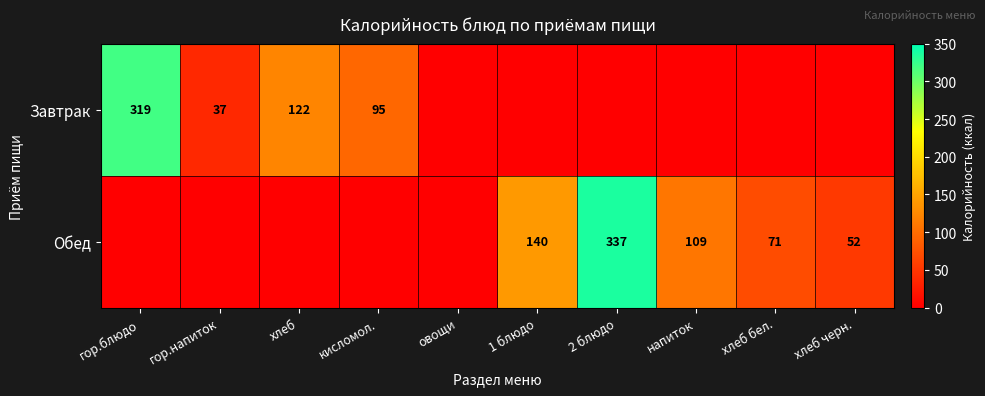

Is it true that Обед equals 109 at напиток?

True